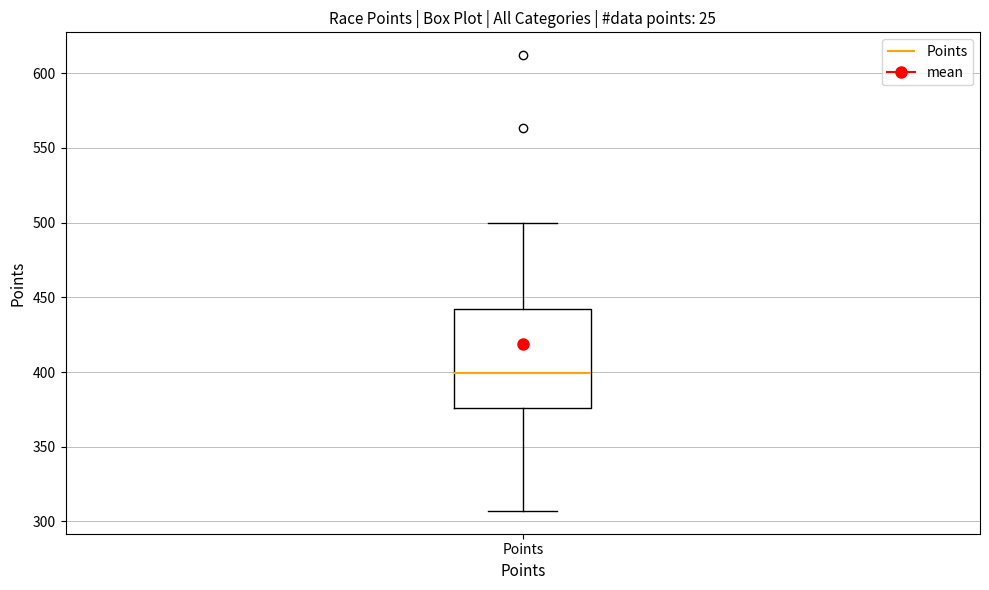

Where does the median line of the box for Points sit on the y-axis? The values are not printed on the chart, so give them approximately, as read against the axis.

400